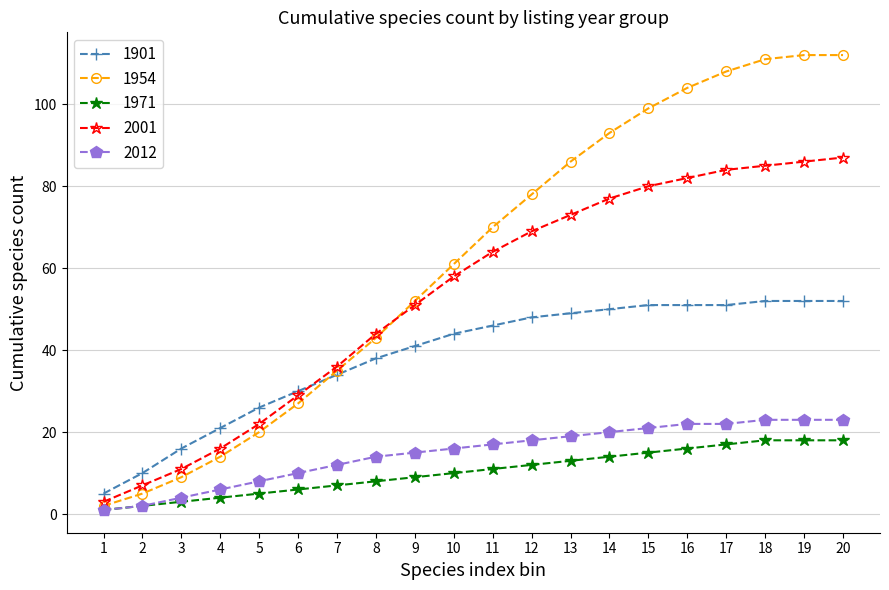

What is the value of the 2001 point at the 2nd from the left?

7